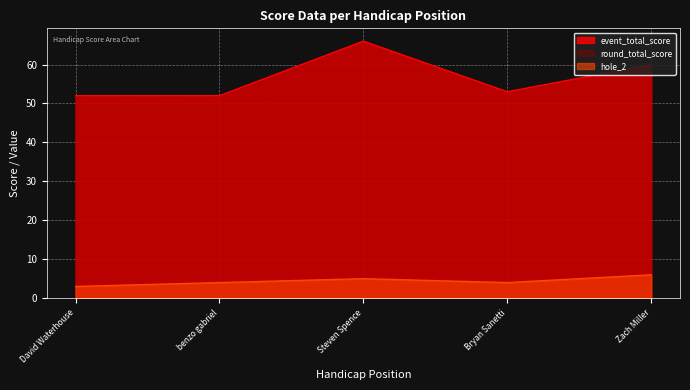

Where is event_total_score nearest to the value 59?

Zach Miller